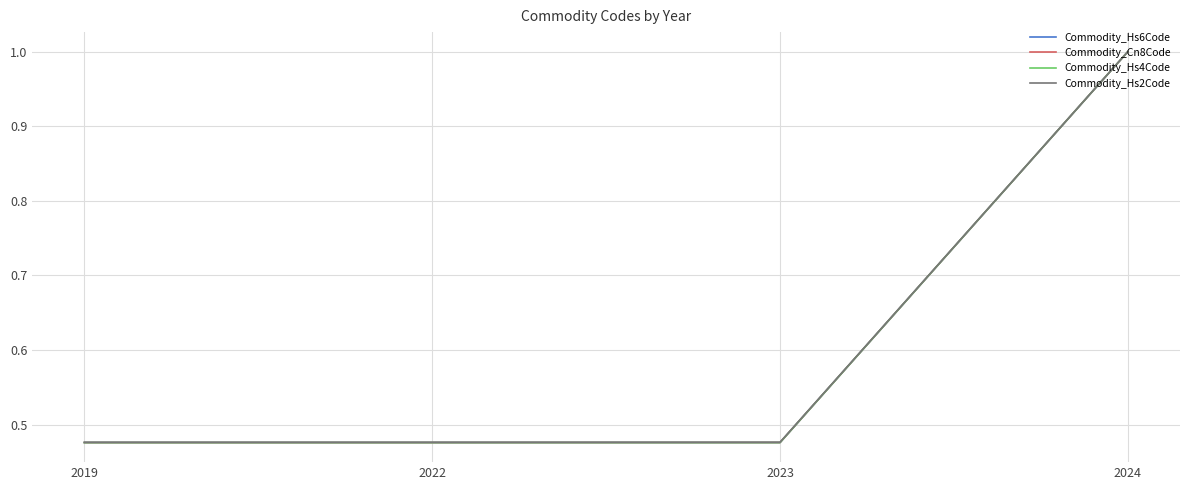

Between 2019 and 2024, which series saw the biggest shift?

Commodity_Hs4Code